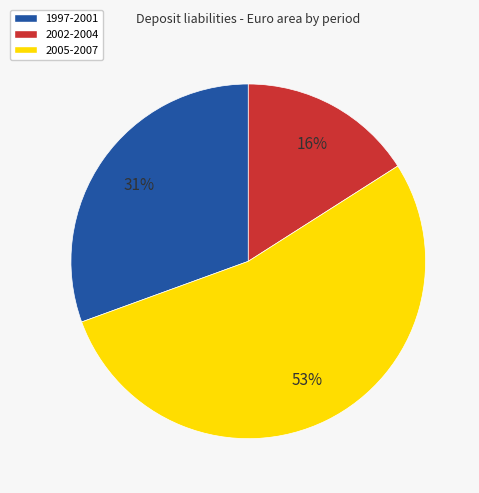

Does any single category account for the majority?

Yes